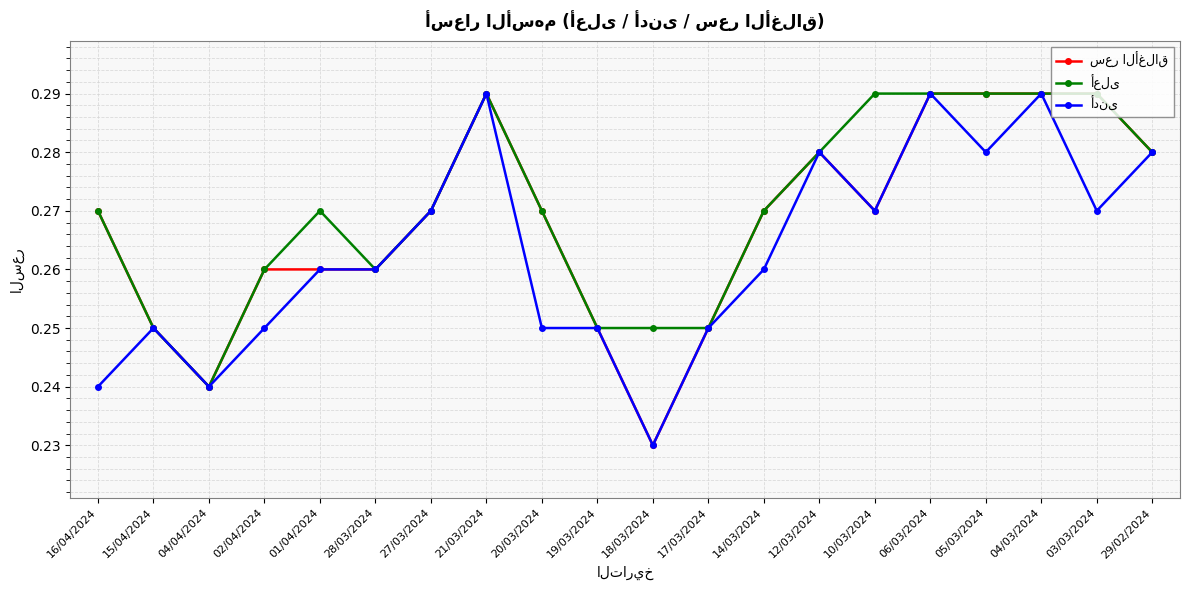

Does the chart display data point markers on the line(s)?

Yes